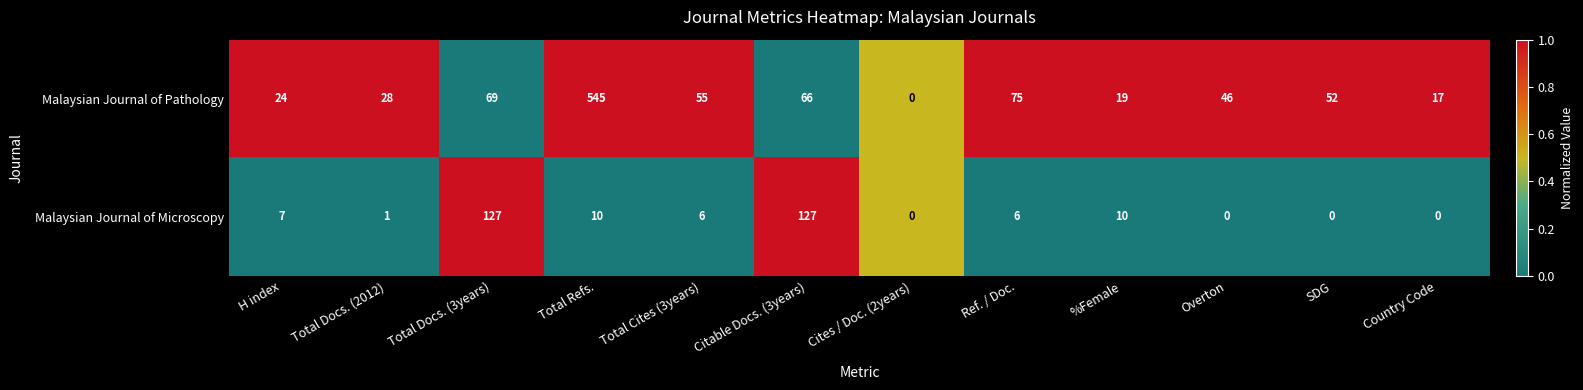

Which series changed the most between Total Docs. (2012) and Total Cites (3years)?

Malaysian Journal of Pathology